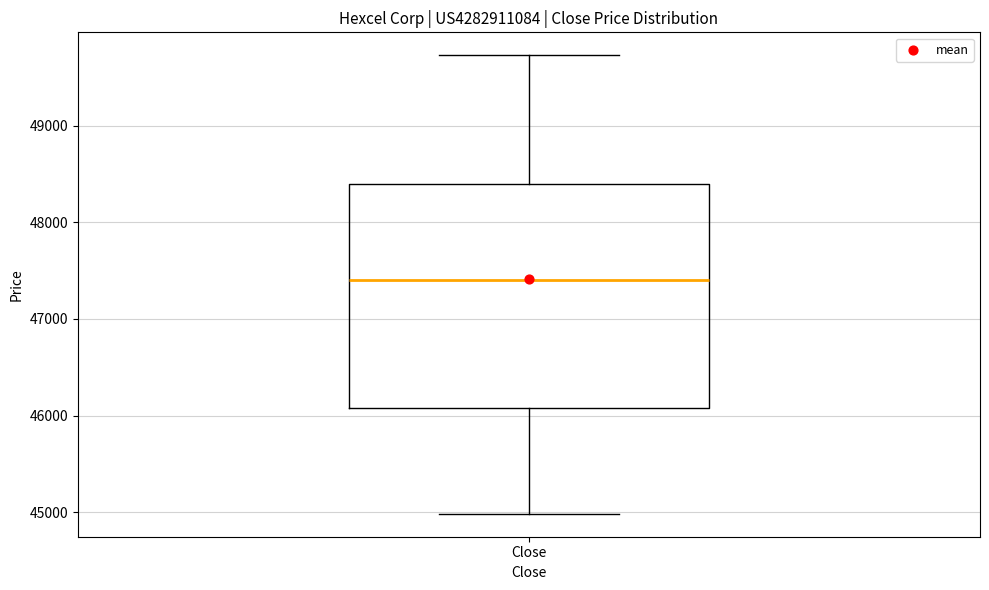

Read this box plot against the y-axis: the position of the median line, the range covered by the box, and the ends of both whiskers. The values are not printed on the chart, so give them approximately, as read against the axis.

median 47400, box 46100 to 48400, whiskers 45000 to 49700